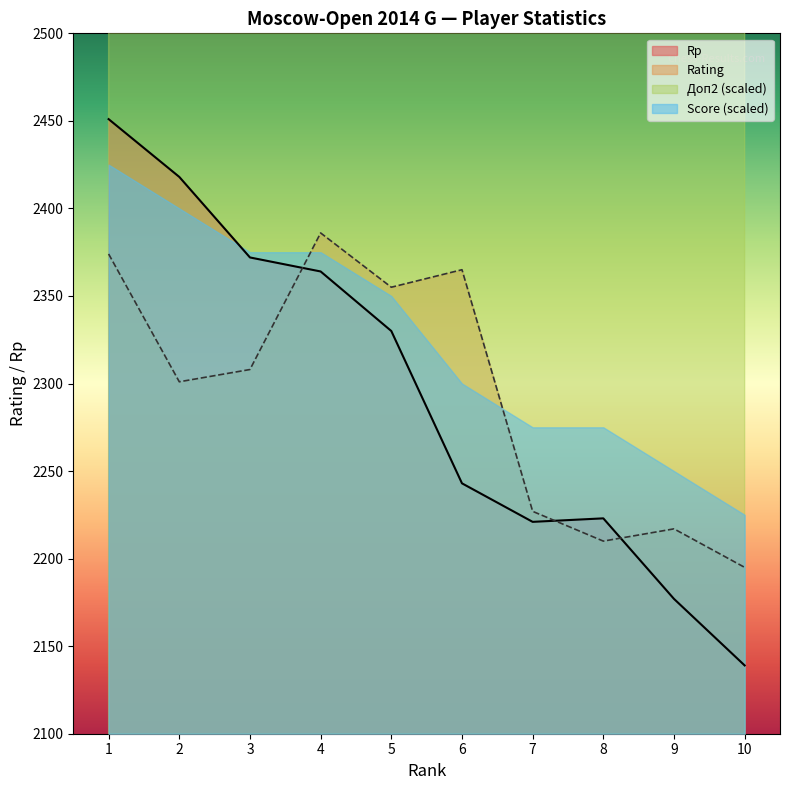

What is the difference between the second highest and second lowest values in the Score series?

241